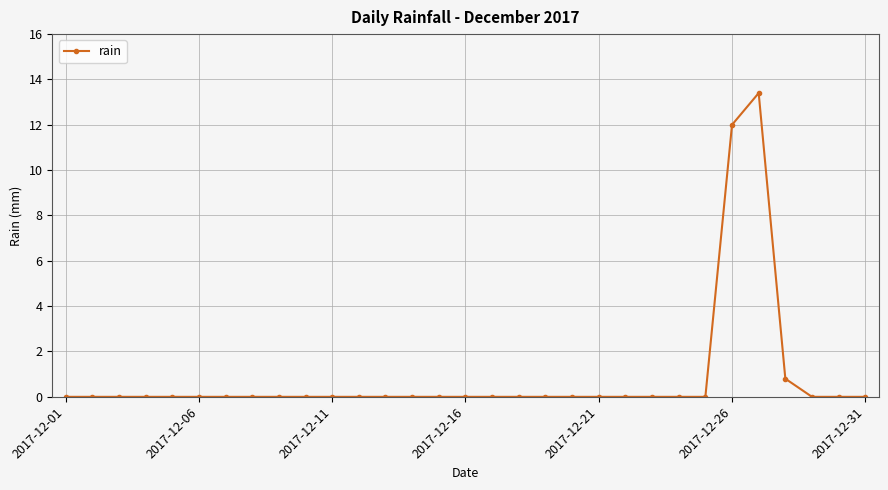

Does the chart display data point markers on the line(s)?

Yes